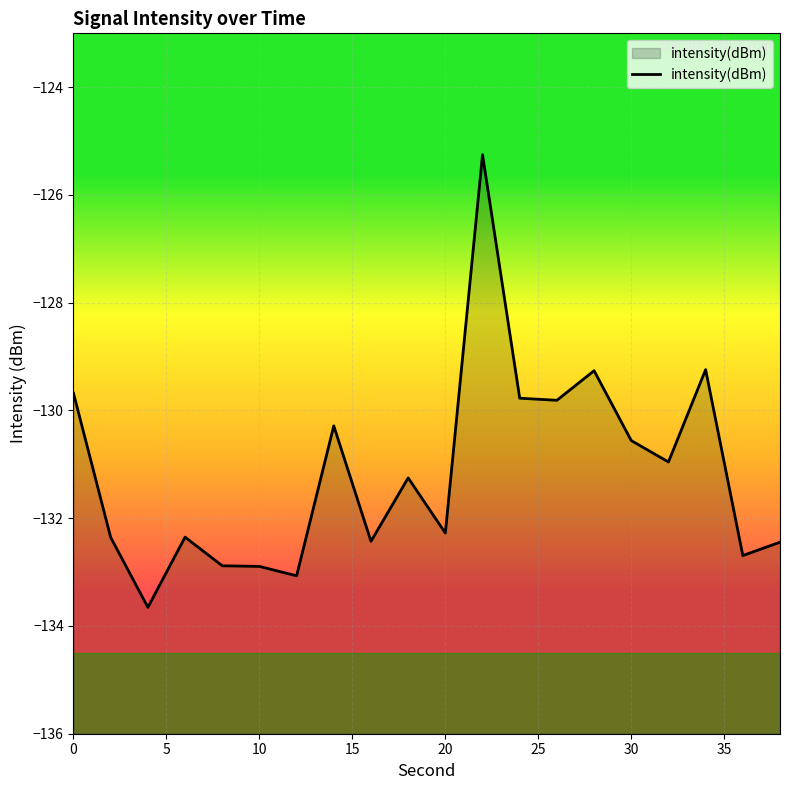

True or false: the data shows -48.5 at 30.

False